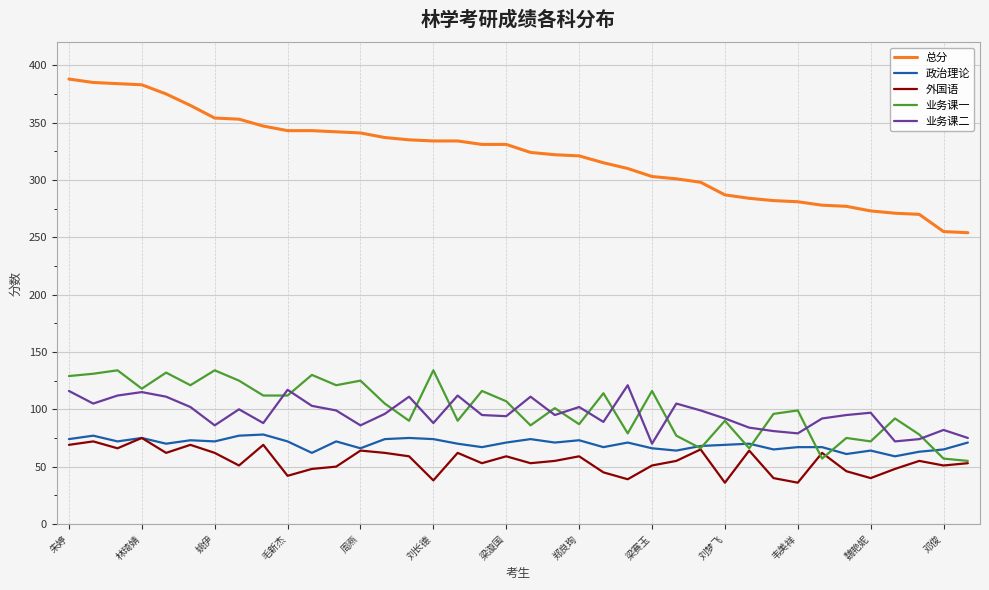

True or false: 业务课二 and 外国语 intersect in this chart.

False